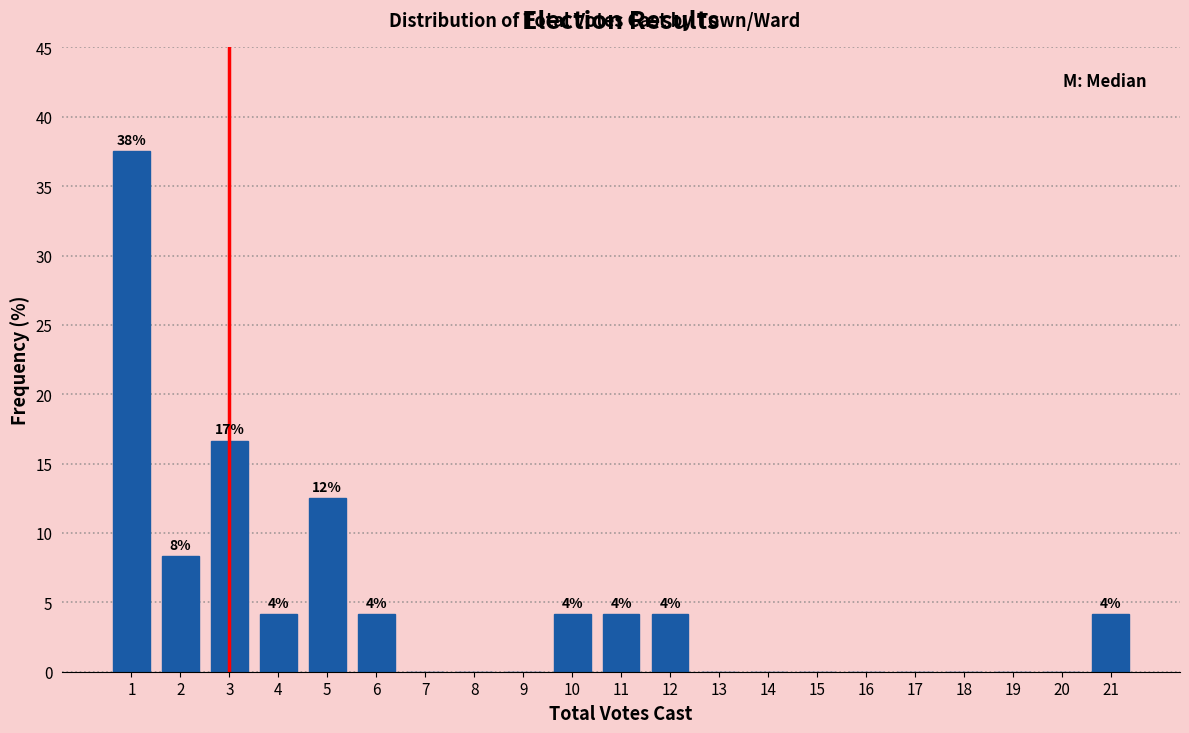

Reading left to right, transcribe all the data shown in this chart.

1=37.5	2=8.3	3=16.7	4=4.2	5=12.5	6=4.2	7=0.0	8=0.0	9=0.0	10=4.2	11=4.2	12=4.2	13=0.0	14=0.0	15=0.0	16=0.0	17=0.0	18=0.0	19=0.0	20=0.0	21=4.2